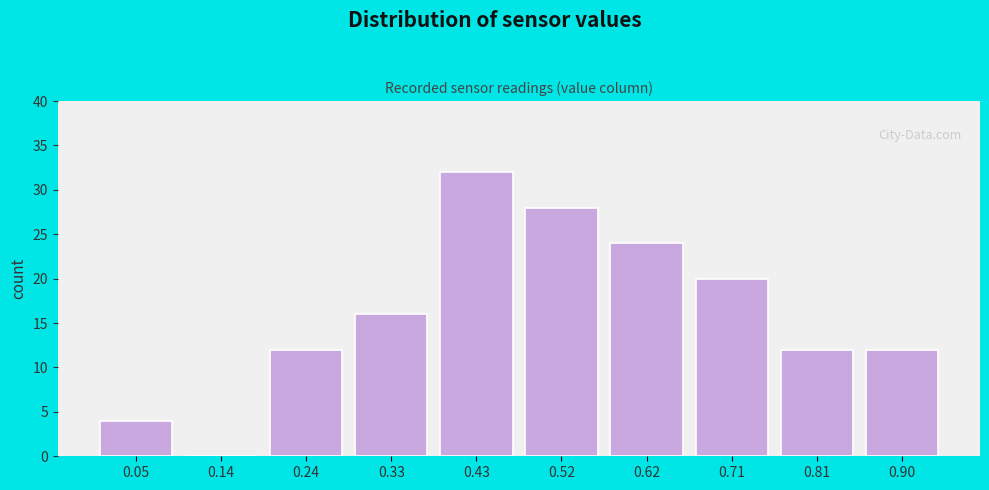

Reading right to left, transcribe all the data shown in this chart.

0.90=12	0.81=12	0.71=20	0.62=24	0.52=28	0.43=32	0.33=16	0.24=12	0.14=0	0.05=4